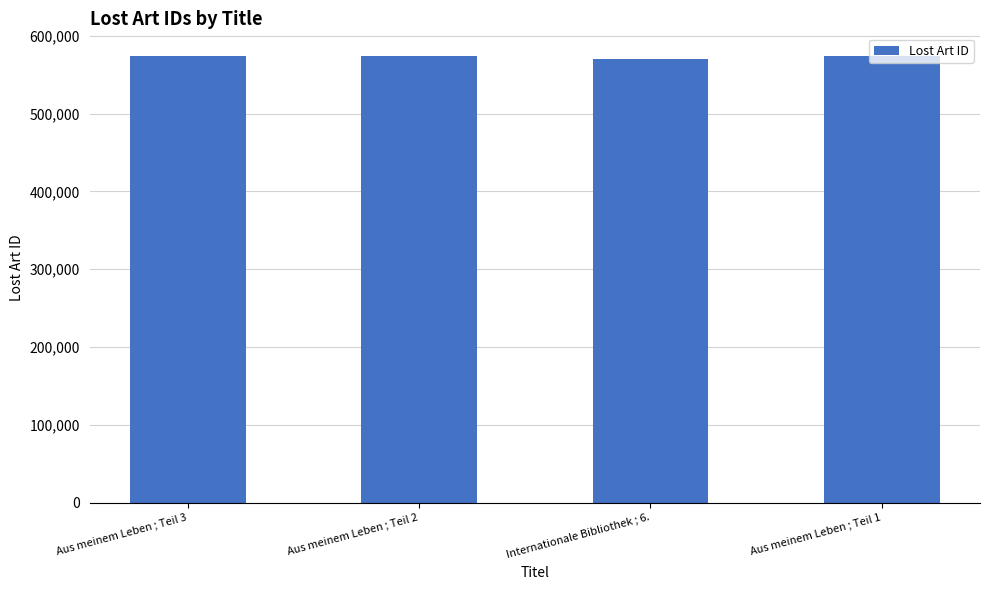

Are the bars grouped side by side (vs. stacked)?

No